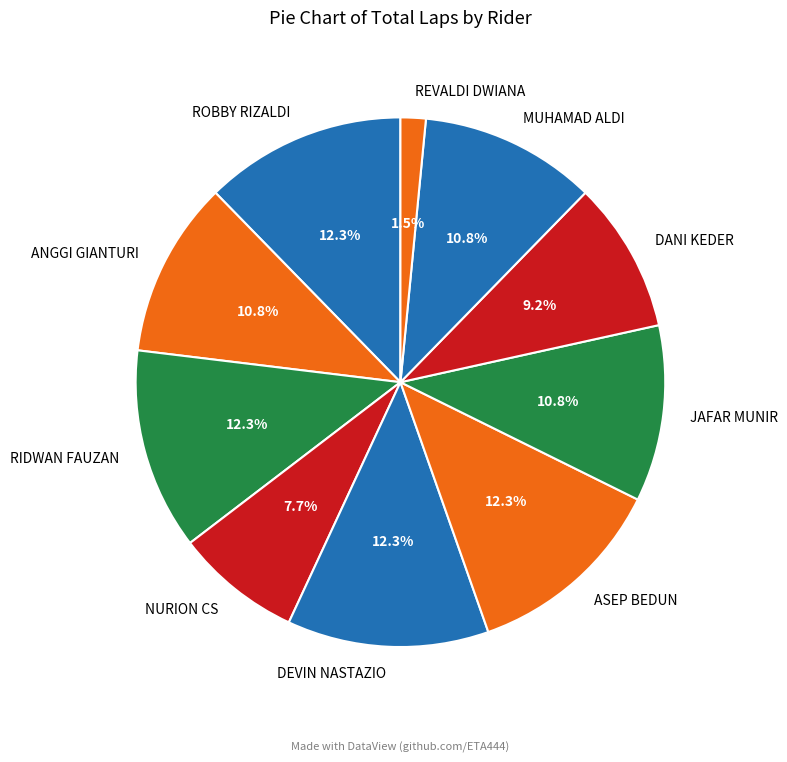

How many segments does this pie chart have?

10